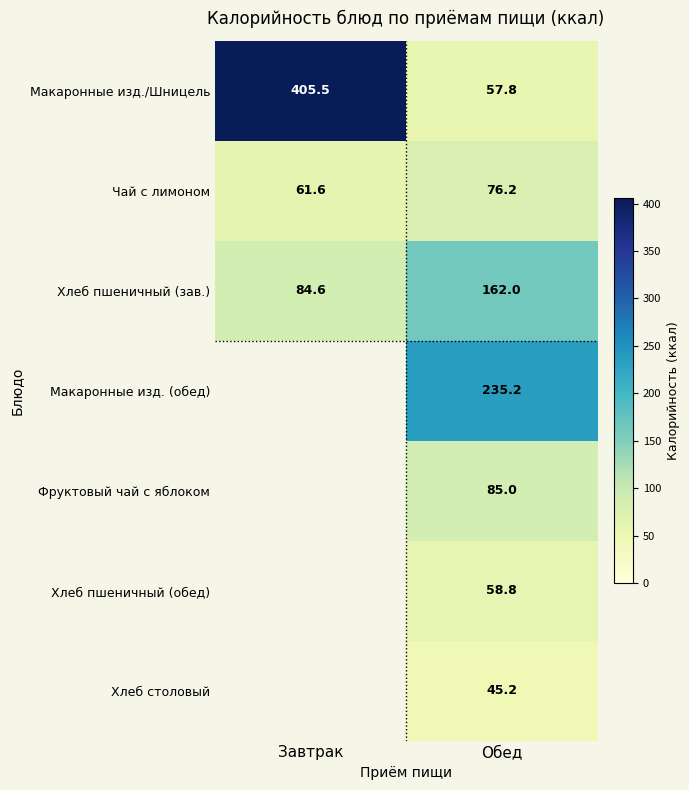

What is the difference between the maximum and minimum values in the Хлеб пшеничный (зав.) series?

77.4